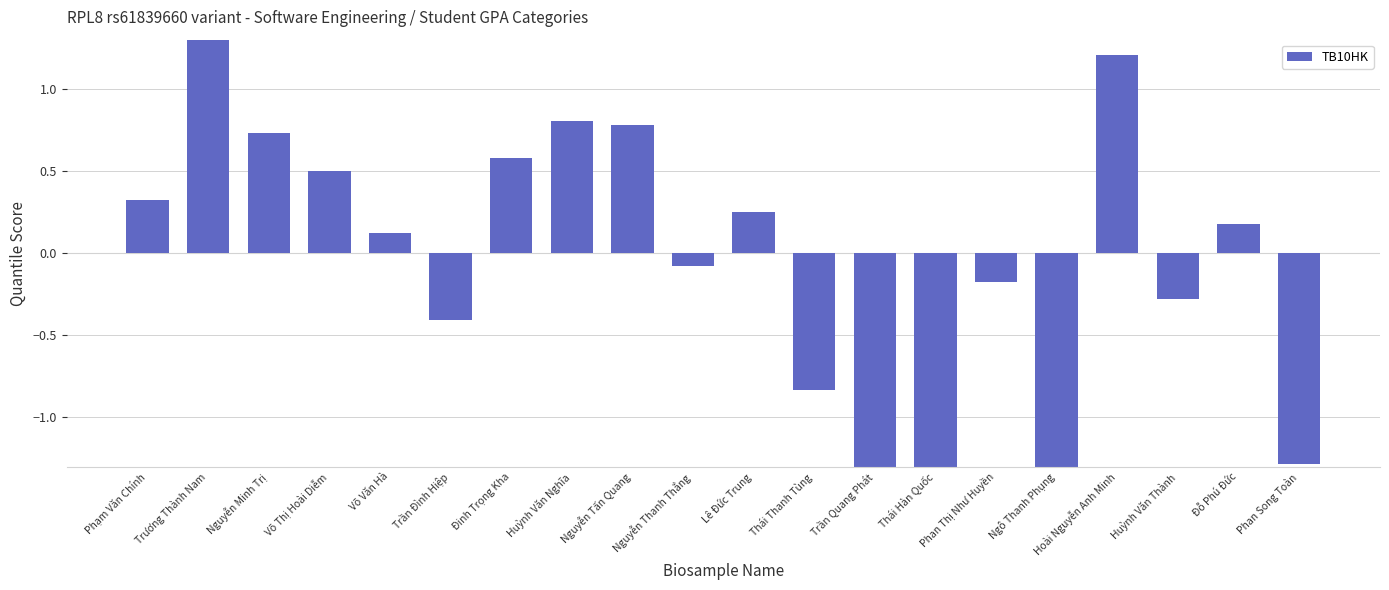

The chart shows a value of 0.3 at Lê Đức Trung. True or false?

True